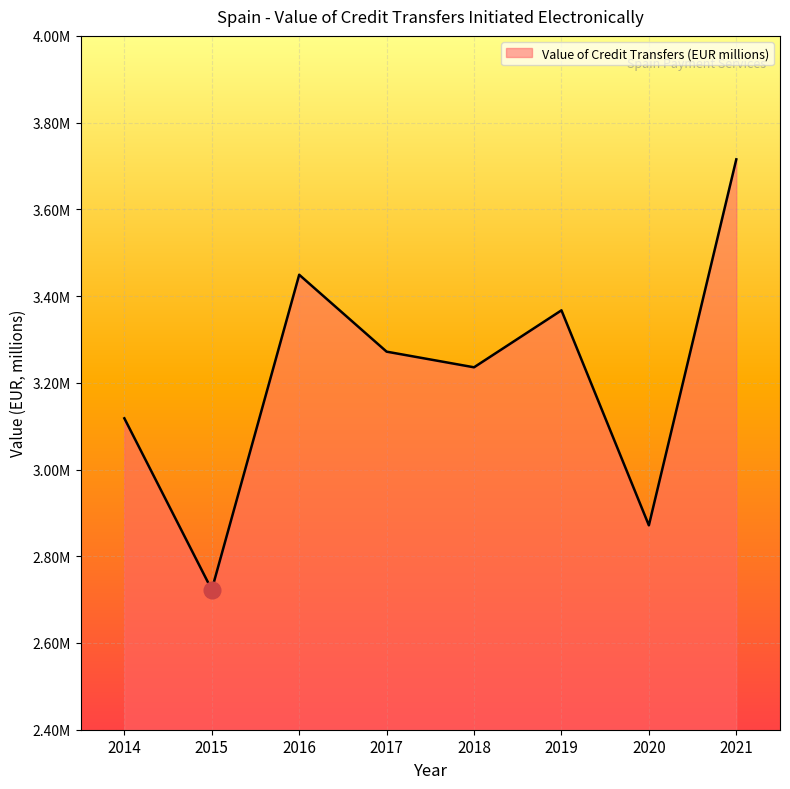

Reading left to right, transcribe all the data shown in this chart.

2014=3118120.7	2015=2722756.4	2016=3449201.3	2017=3271821.3	2018=3235754.2	2019=3367126.7	2020=2871320.8	2021=3715277.3